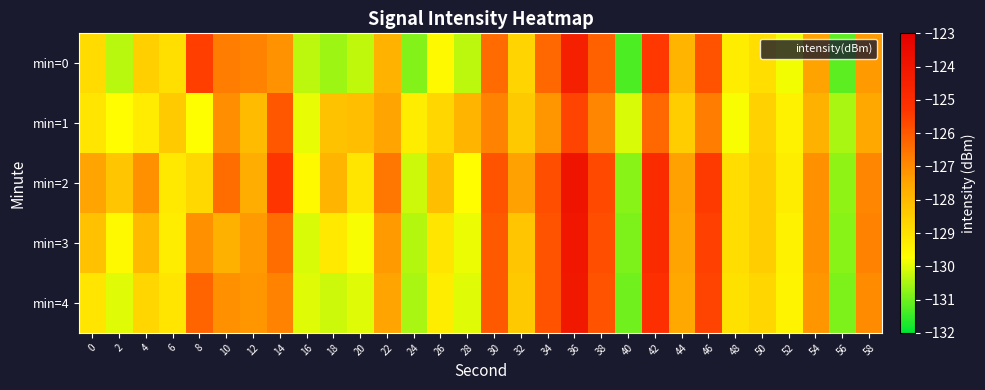

Reading left to right, what are all the values shown in this chart?

min=0: 0=-128.9	2=-130.4	4=-128.5	6=-128.9	8=-125.5	10=-126.7	12=-126.8	14=-127.1	16=-130.3	18=-130.6	20=-130.3	22=-127.8	24=-130.8	26=-129.6	28=-130.3	30=-126.4	32=-128.7	34=-126.3	36=-124.4	38=-126.1	40=-131.3	42=-125.3	44=-127.9	46=-125.9	48=-129.3	50=-128.9	52=-129.8	54=-127.5	56=-131.2	58=-127.3
min=1: 0=-129.1	2=-129.7	4=-129.3	6=-128.4	8=-129.7	10=-127.1	12=-128.1	14=-126.0	16=-129.9	18=-128.2	20=-128.1	22=-127.5	24=-129.3	26=-128.7	28=-127.9	30=-126.8	32=-128.4	34=-127.2	36=-125.6	38=-126.9	40=-130.1	42=-126.3	44=-128.5	46=-126.7	48=-129.8	50=-128.6	52=-129.4	54=-127.8	56=-130.5	58=-127.6
min=2: 0=-127.5	2=-128.3	4=-127.1	6=-129.2	8=-128.8	10=-126.4	12=-127.7	14=-125.3	16=-129.6	18=-127.9	20=-129.1	22=-126.6	24=-130.2	26=-128.1	28=-129.7	30=-125.9	32=-127.4	34=-125.8	36=-123.9	38=-125.7	40=-130.8	42=-124.9	44=-127.4	46=-125.4	48=-128.9	50=-128.5	52=-129.3	54=-127.1	56=-130.7	58=-126.9
min=3: 0=-128.2	2=-129.6	4=-128.0	6=-129.3	8=-127.1	10=-127.8	12=-127.3	14=-126.4	16=-130.1	18=-129.2	20=-129.8	22=-127.3	24=-130.4	26=-129.1	28=-129.9	30=-126.0	32=-128.3	34=-125.9	36=-124.0	38=-125.8	40=-130.9	42=-124.9	44=-127.5	46=-125.5	48=-128.9	50=-128.5	52=-129.4	54=-127.1	56=-130.8	58=-126.8
min=4: 0=-129.1	2=-130.0	4=-128.7	6=-129.1	8=-126.2	10=-127.1	12=-127.2	14=-126.8	16=-130.0	18=-130.2	20=-130.0	22=-127.5	24=-130.5	26=-129.3	28=-130.0	30=-126.0	32=-128.4	34=-125.9	36=-124.1	38=-125.9	40=-131.0	42=-125.1	44=-127.6	46=-125.6	48=-129.0	50=-128.7	52=-129.5	54=-127.2	56=-130.9	58=-127.0